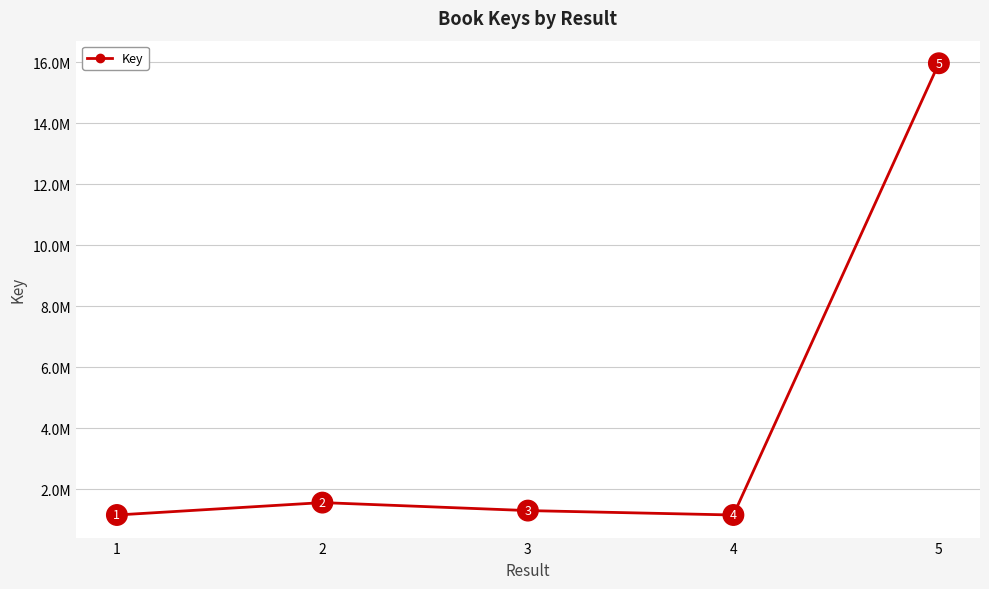

What is the change in value from 4 to 5?

+14808561